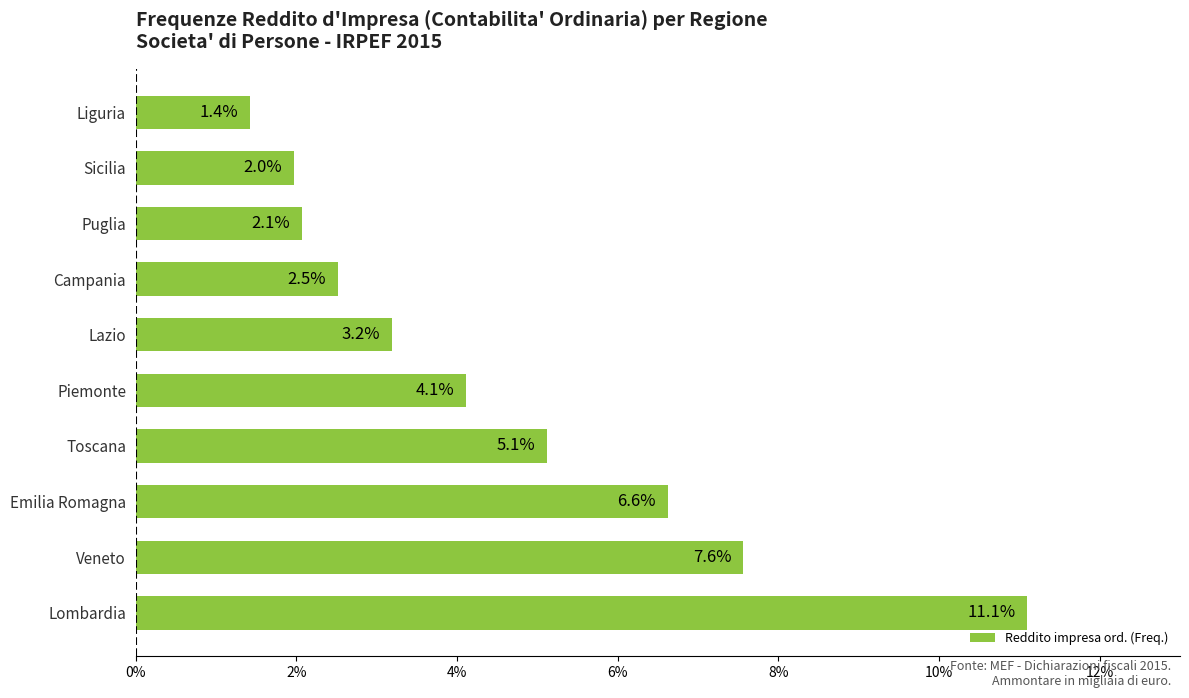

Reading bottom to top, what are all the values shown in this chart?

Lombardia=11.1	Veneto=7.6	Emilia Romagna=6.6	Toscana=5.1	Piemonte=4.1	Lazio=3.2	Campania=2.5	Puglia=2.1	Sicilia=2.0	Liguria=1.4